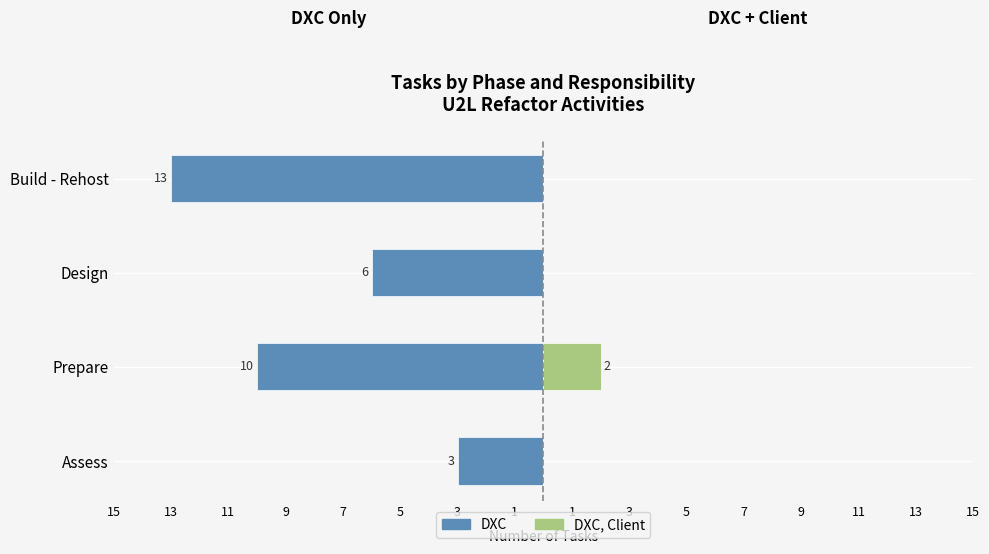

Between Assess and Build - Rehost, which series saw the biggest shift?

DXC